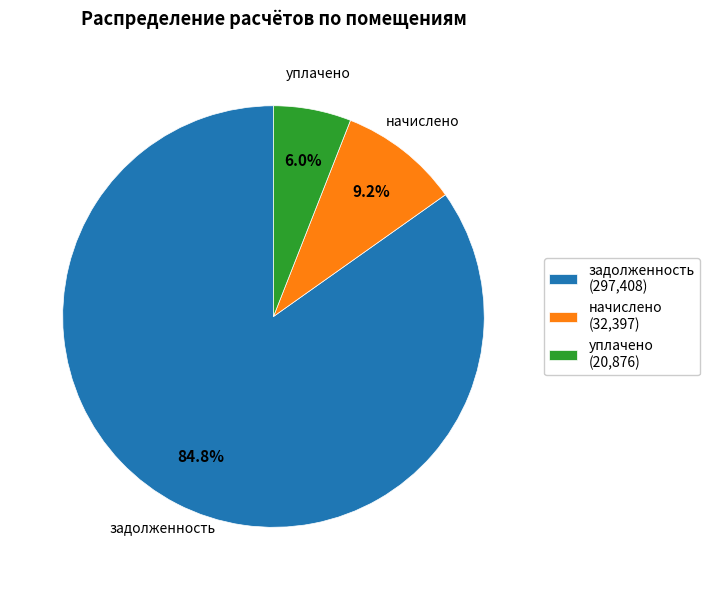

How many slices are in this pie chart?

3